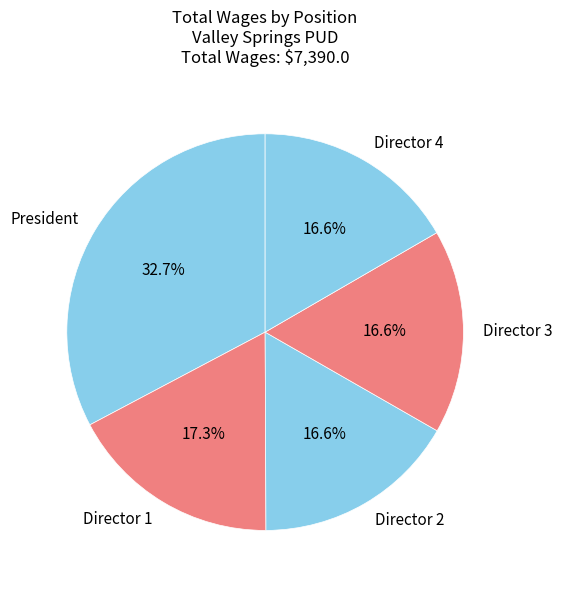

Which has a higher value, Director 4 or President?

President